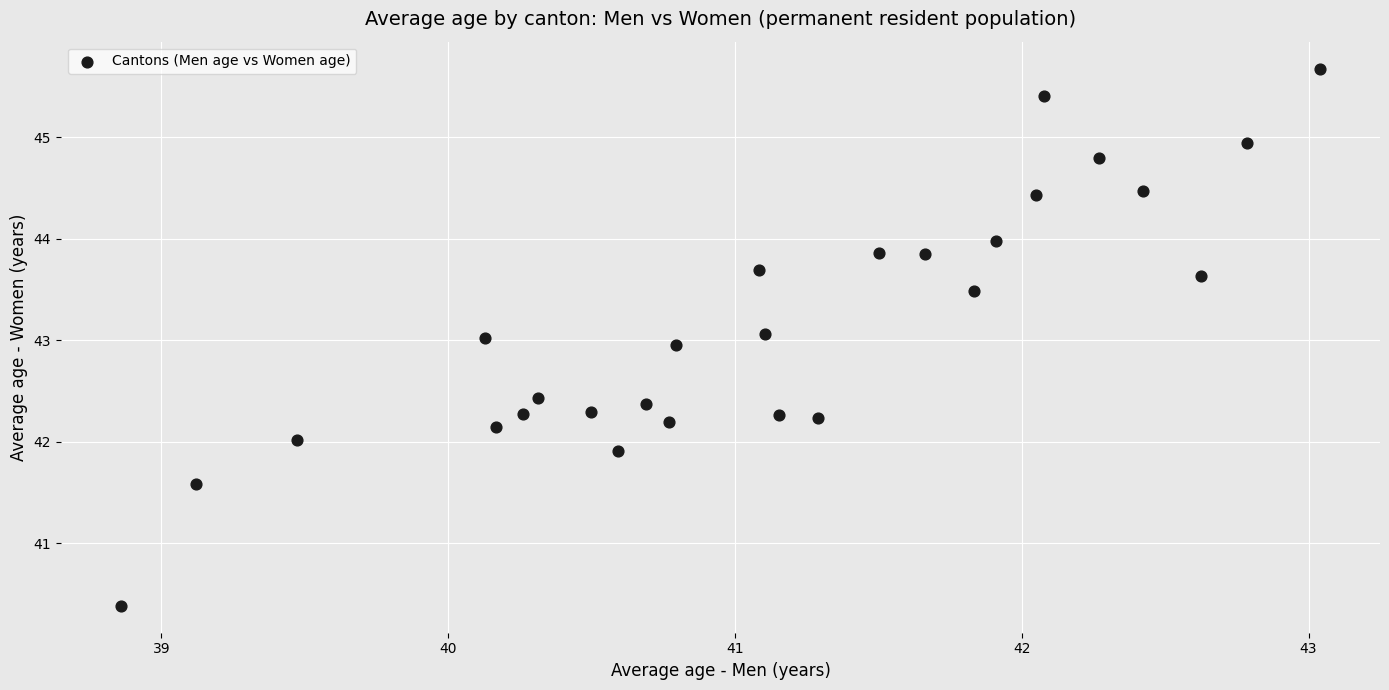

What is the range of Y values (max minus min)?

5.3